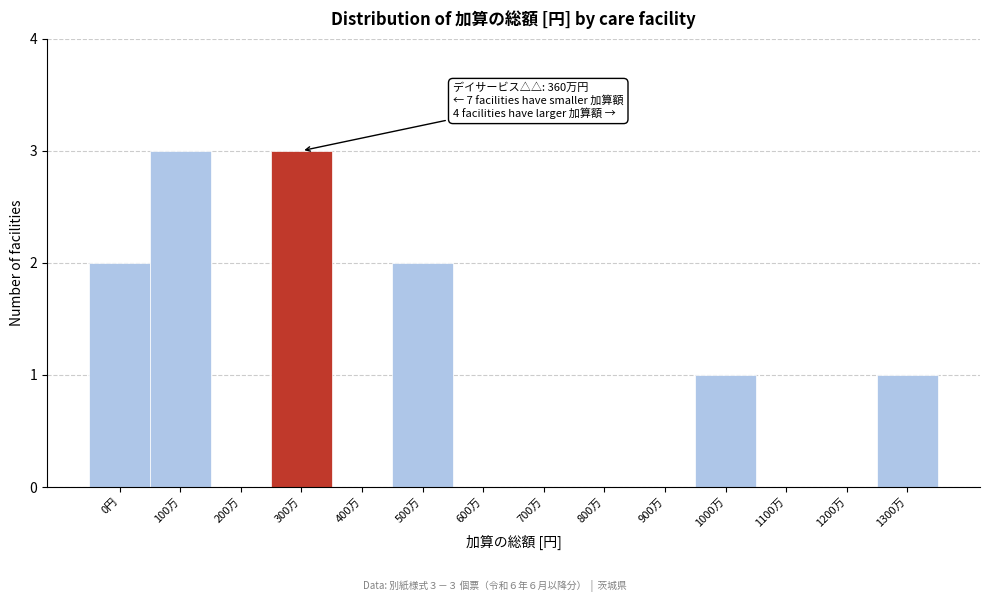

Reading right to left, transcribe all the data shown in this chart.

1300万=1	1200万=0	1100万=0	1000万=1	900万=0	800万=0	700万=0	600万=0	500万=2	400万=0	300万=3	200万=0	100万=3	0円=2